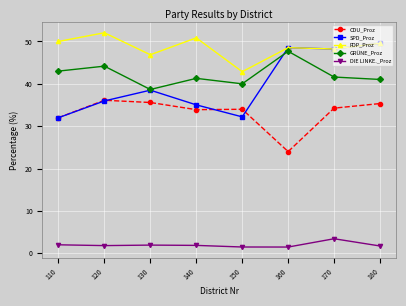

In CDU_Proz, how many points are lower than both neighbors (excluding endpoints)?

2